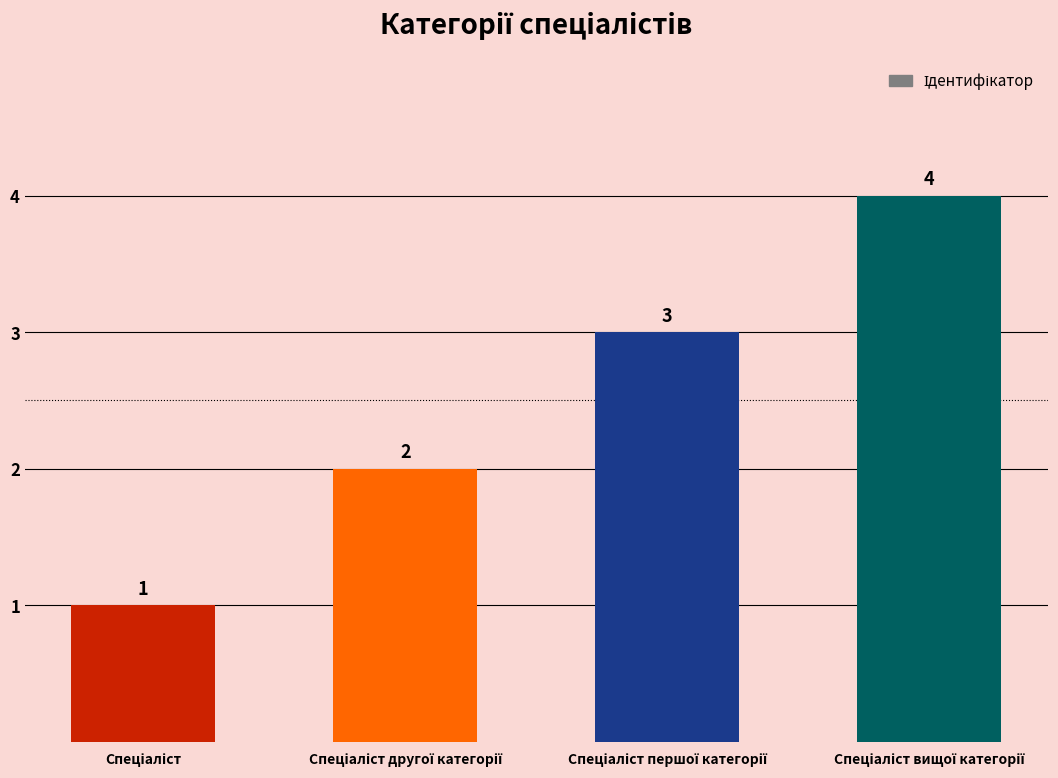

What is the value of the 2nd bar from the left?

2